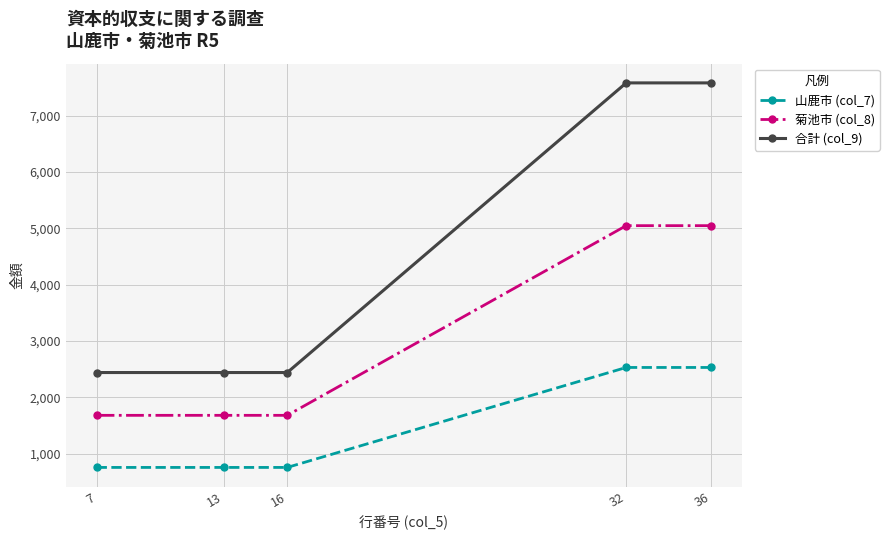

At how many categories does at least one series exceed 5981?

2